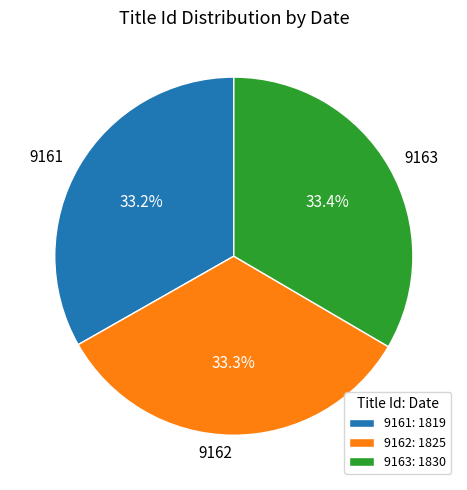

To the nearest percent, what portion does 9163 represent?

33%